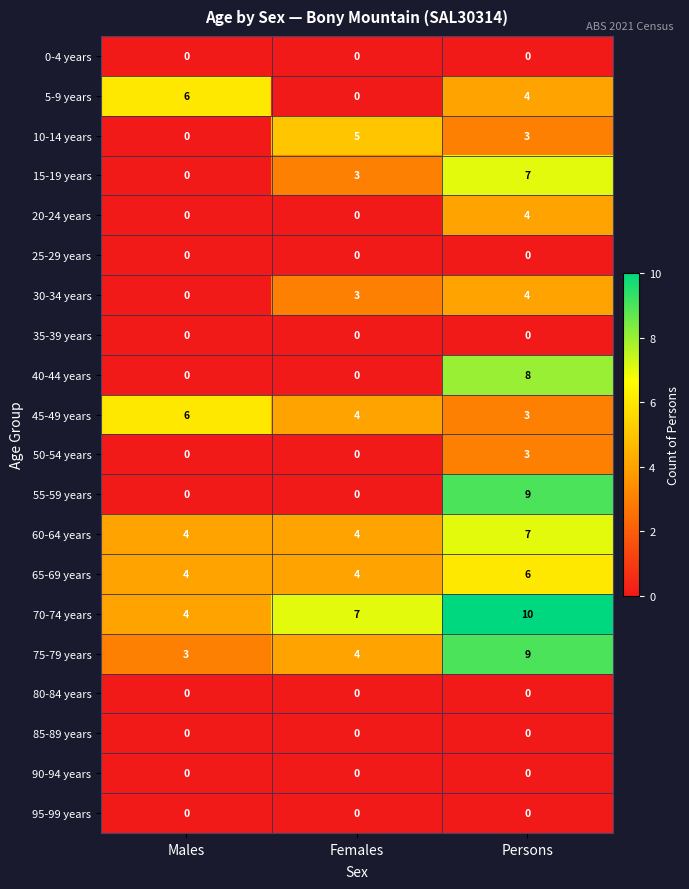

Which label corresponds to the largest value in the chart?

Persons